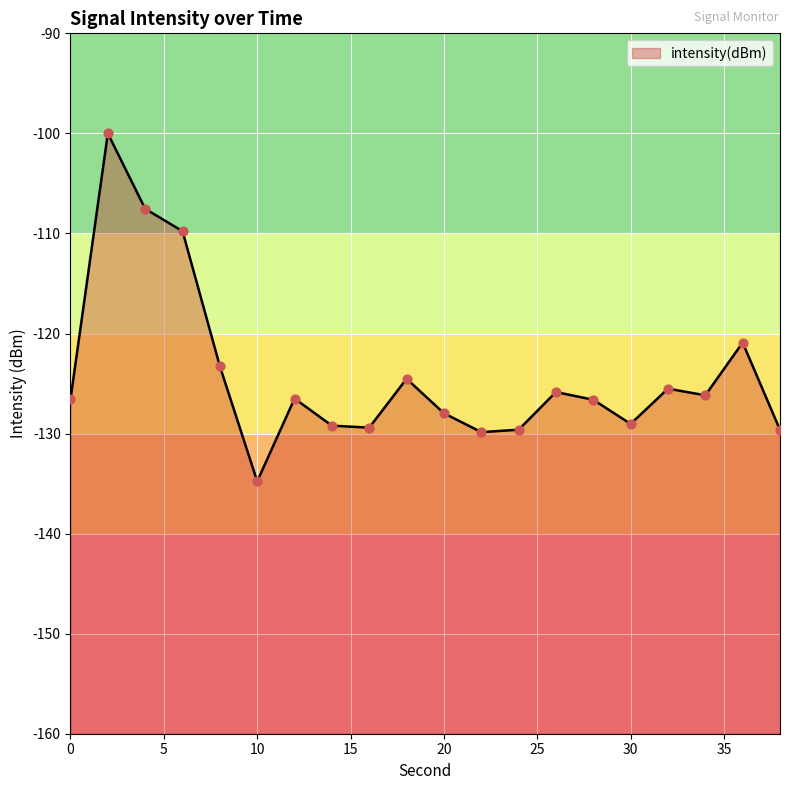

Between 6 and 20, which is larger?

6